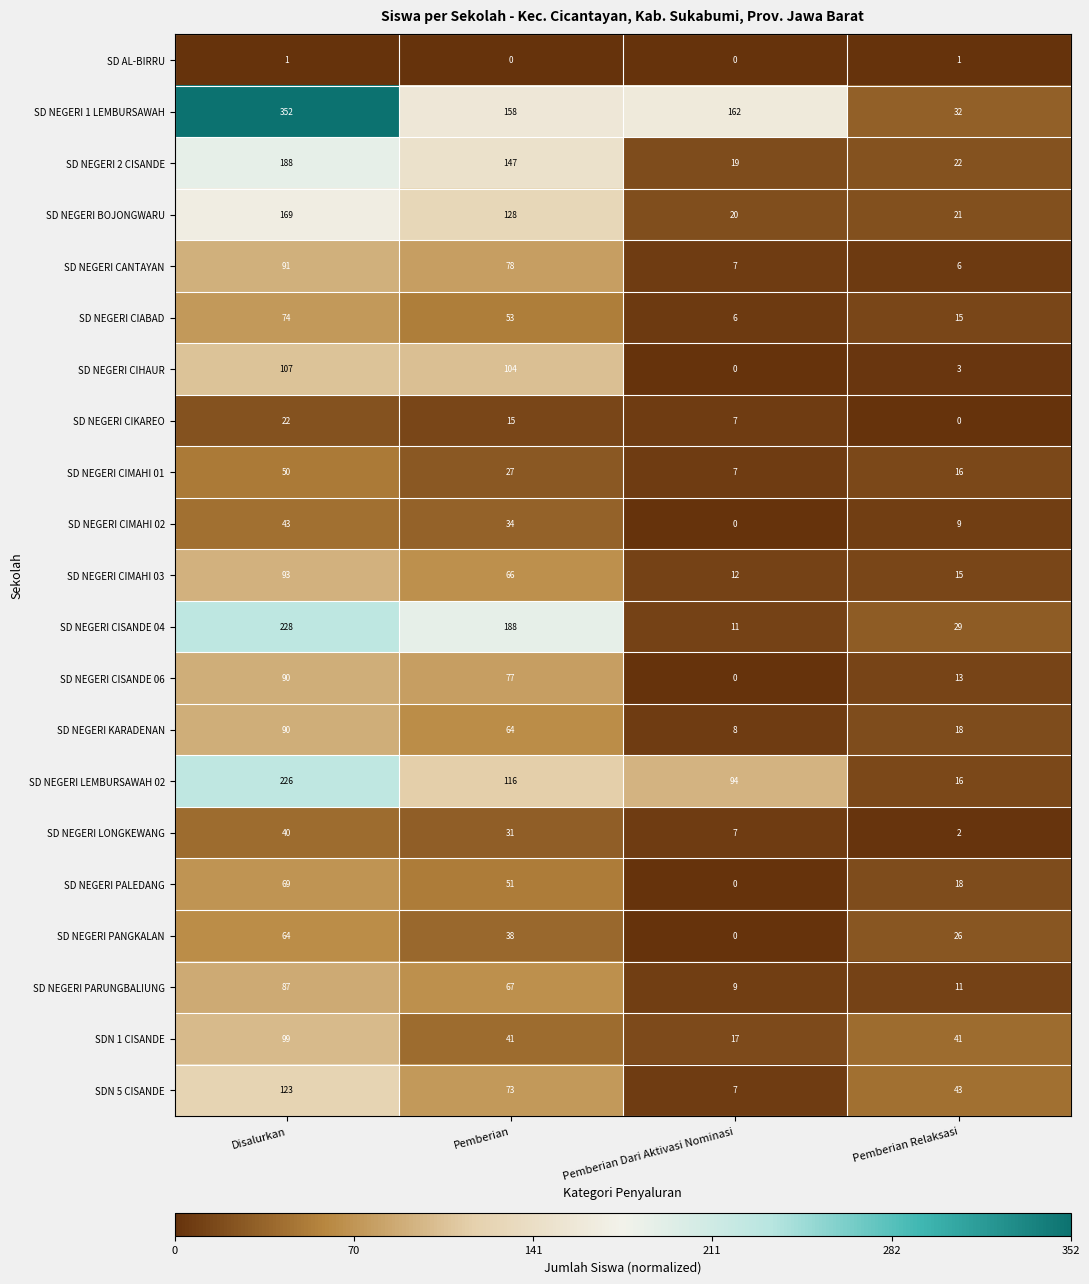

Which series has the largest total across all categories?

SD NEGERI 1 LEMBURSAWAH